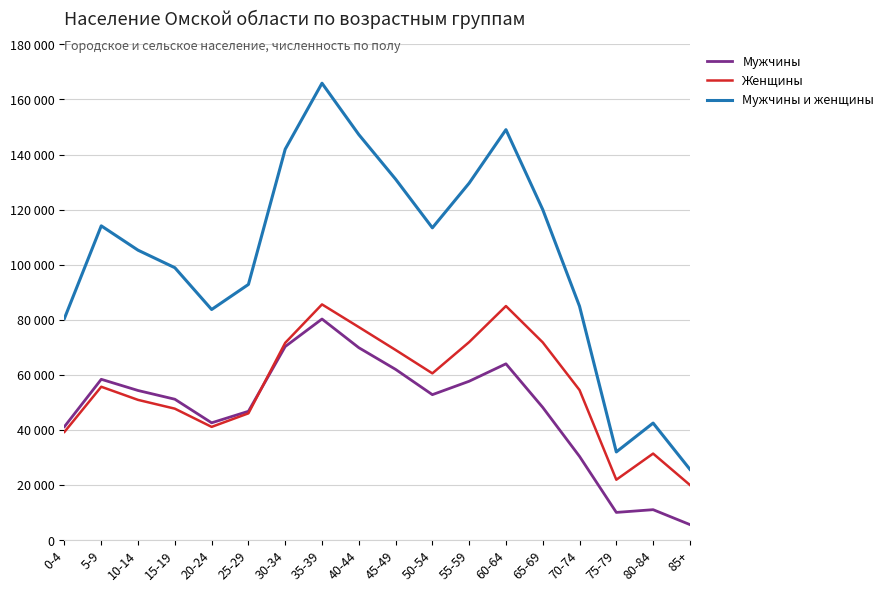

At which category does Мужчины reach its first local valley?

20-24